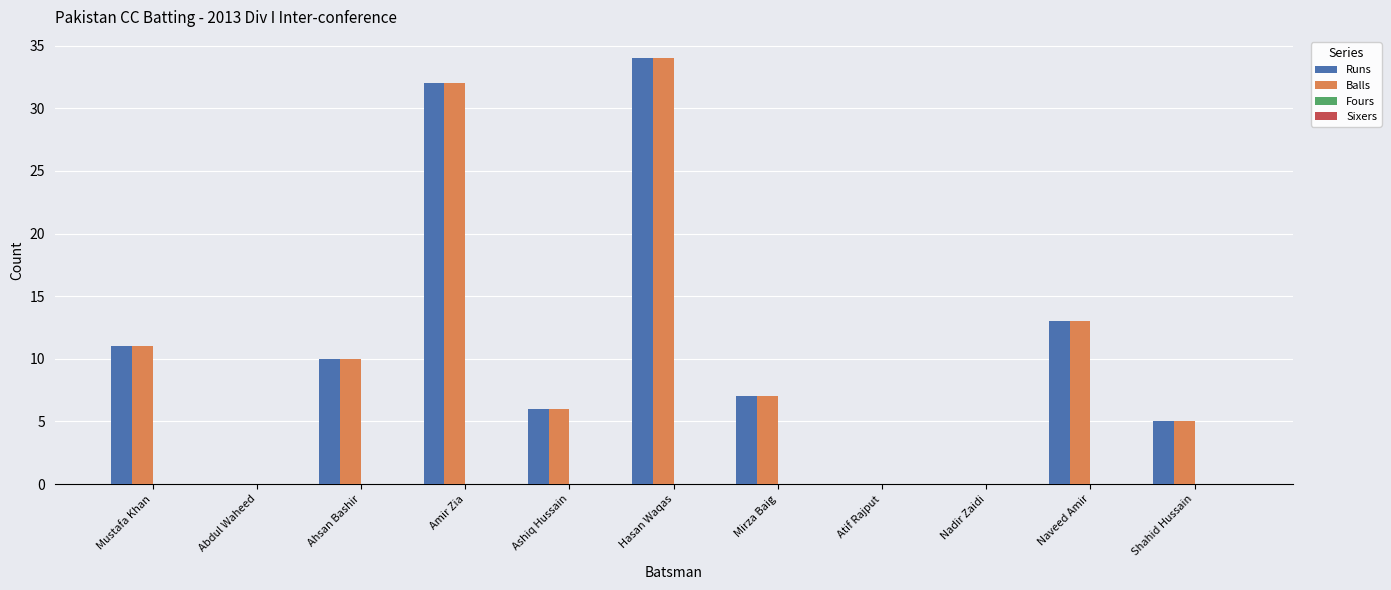

What is the total value across all series at Ashiq Hussain?

12